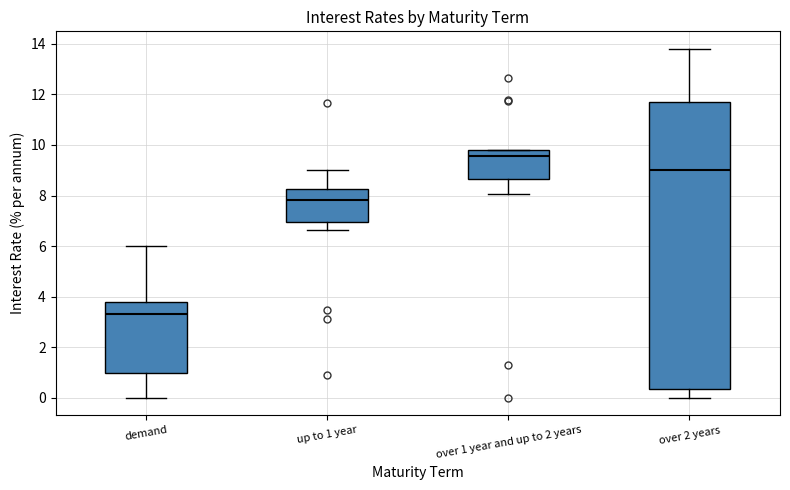

Comparing the boxes themselves (not the whiskers), which one is the tallest?

over 2 years